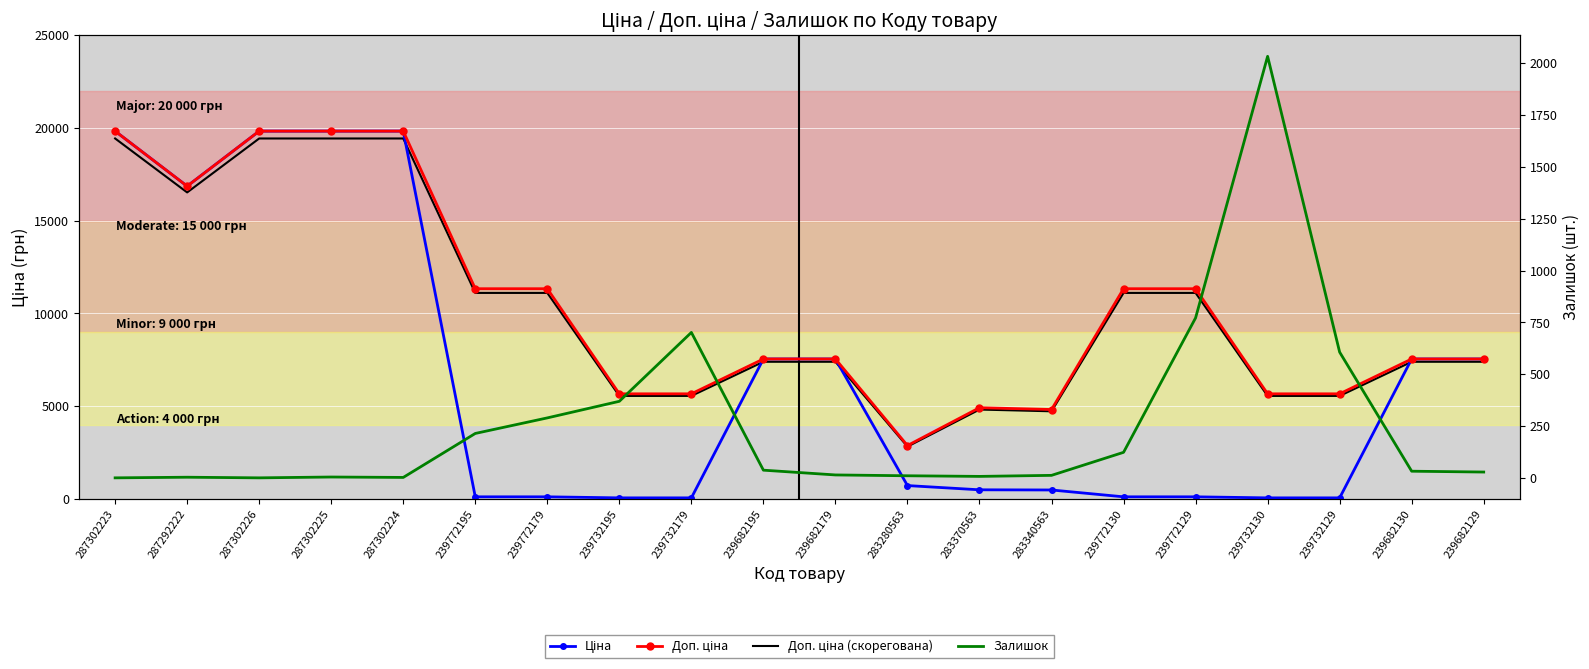

Reading left to right, what are all the values shown in this chart?

Ціна: 287302223=19831.1	287292222=16863.2	287302226=19831.1	287302225=19831.1	287302224=19831.1	239772195=113.3	239772179=113.3	239732195=56.7	239732179=56.7	239682195=7545.9	239682179=7545.9	283280563=719.6	283370563=491.7	283340563=482.1	239772130=113.3	239772129=113.3	239732130=56.7	239732129=56.7	239682130=7545.9	239682129=7545.9
Доп. ціна: 287302223=19831.1	287292222=16863.2	287302226=19831.1	287302225=19831.1	287302224=19831.1	239772195=11334.0	239772179=11334.0	239732195=5667.0	239732179=5667.0	239682195=7545.9	239682179=7545.9	283280563=2878.5	283370563=4917.4	283340563=4821.4	239772130=11334.0	239772129=11334.0	239732130=5667.0	239732129=5667.0	239682130=7545.9	239682129=7545.9
Доп. ціна (скорегована): 287302223=19434.4	287292222=16525.9	287302226=19434.4	287302225=19434.4	287302224=19434.4	239772195=11107.3	239772179=11107.3	239732195=5553.7	239732179=5553.7	239682195=7395.0	239682179=7395.0	283280563=2820.9	283370563=4819.1	283340563=4725.0	239772130=11107.3	239772129=11107.3	239732130=5553.7	239732129=5553.7	239682130=7395.0	239682129=7395.0
Залишок: 287302223=1.0	287292222=4.0	287302226=1.0	287302225=5.0	287302224=3.0	239772195=215.0	239772179=290.0	239732195=370.0	239732179=702.0	239682195=38.0	239682179=15.0	283280563=11.0	283370563=8.0	283340563=13.0	239772130=124.0	239772129=772.0	239732130=2033.0	239732129=607.0	239682130=33.0	239682129=29.0